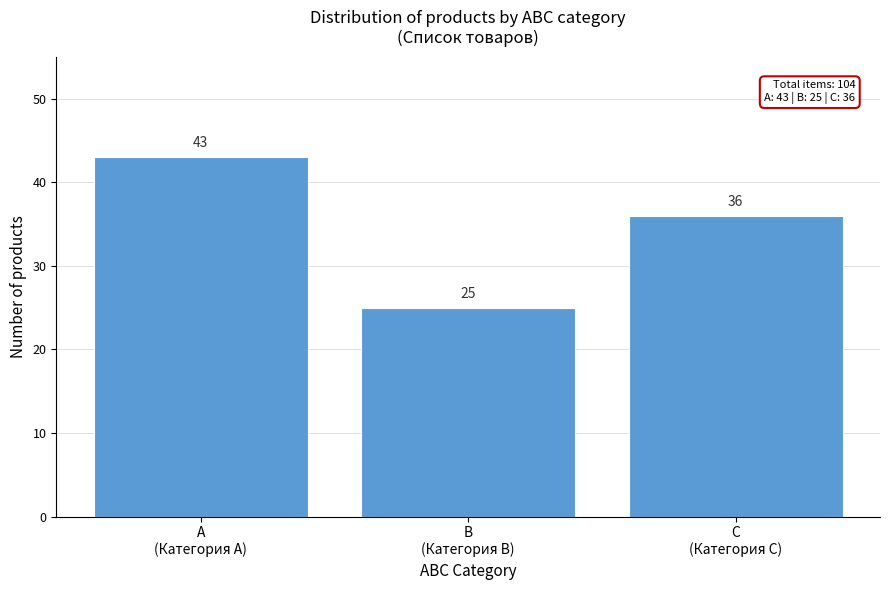

Reading left to right, transcribe all the data shown in this chart.

43	25	36